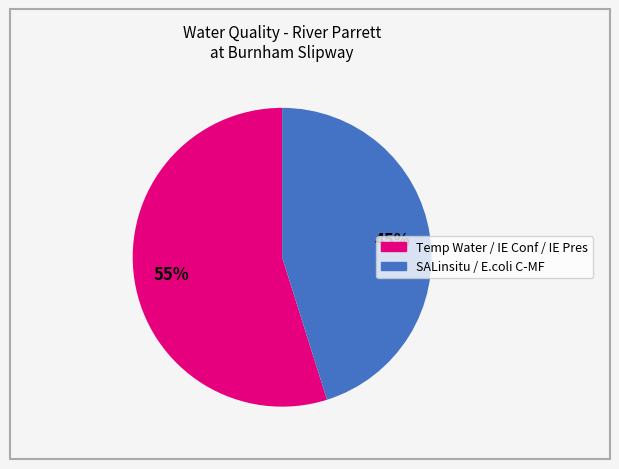

To the nearest percent, what is the average slice percentage?

50%